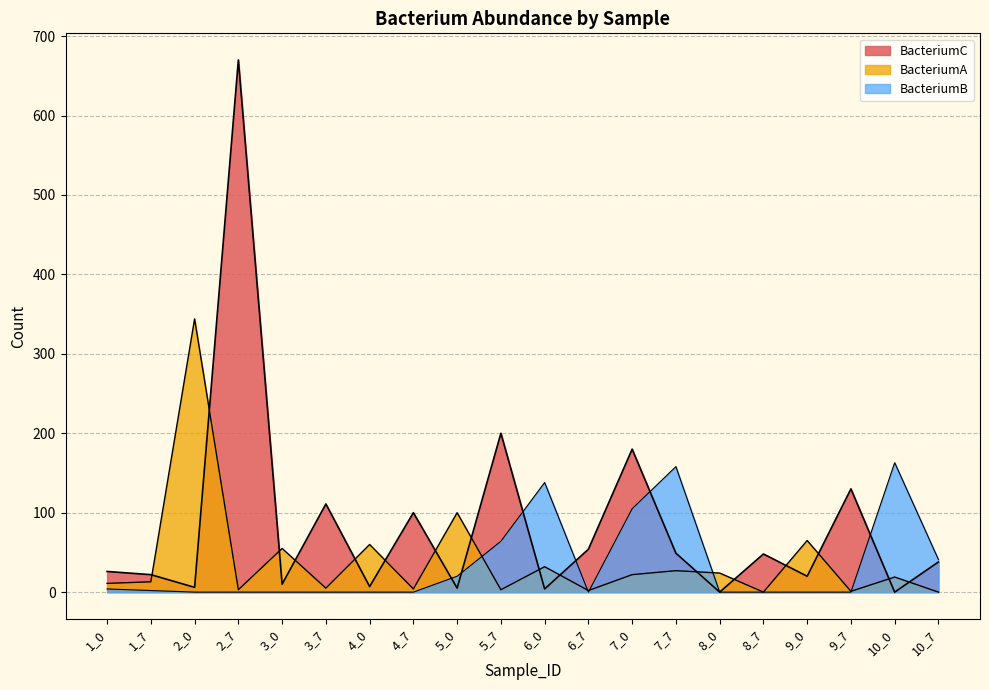

Between 8_7 and 10_7, which series saw the biggest shift?

BacteriumB